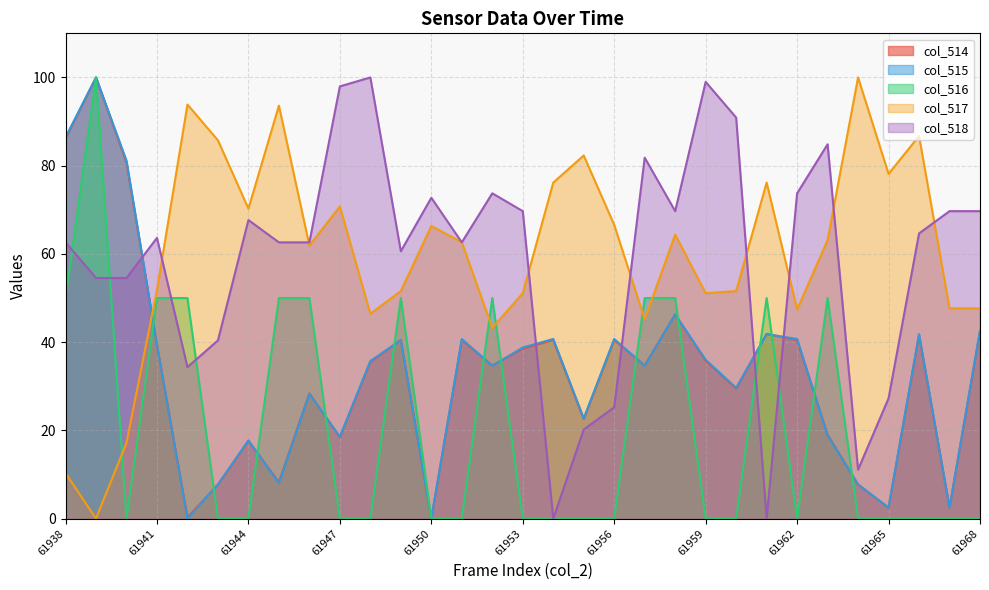

True or false: col_515 and col_517 intersect in this chart.

True